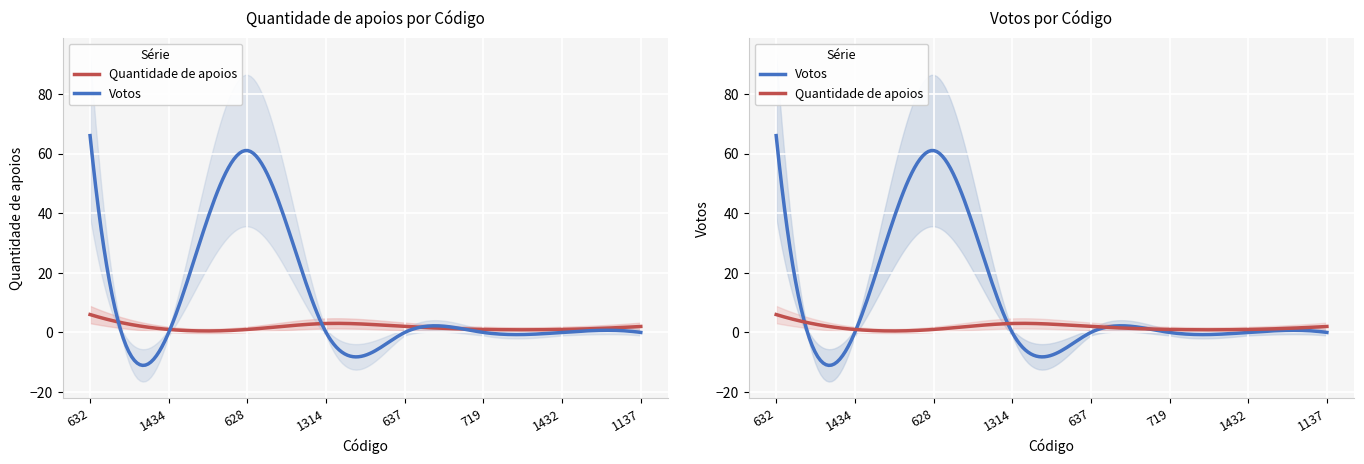

What is the value of the Votos point at the 3rd from the left?

61